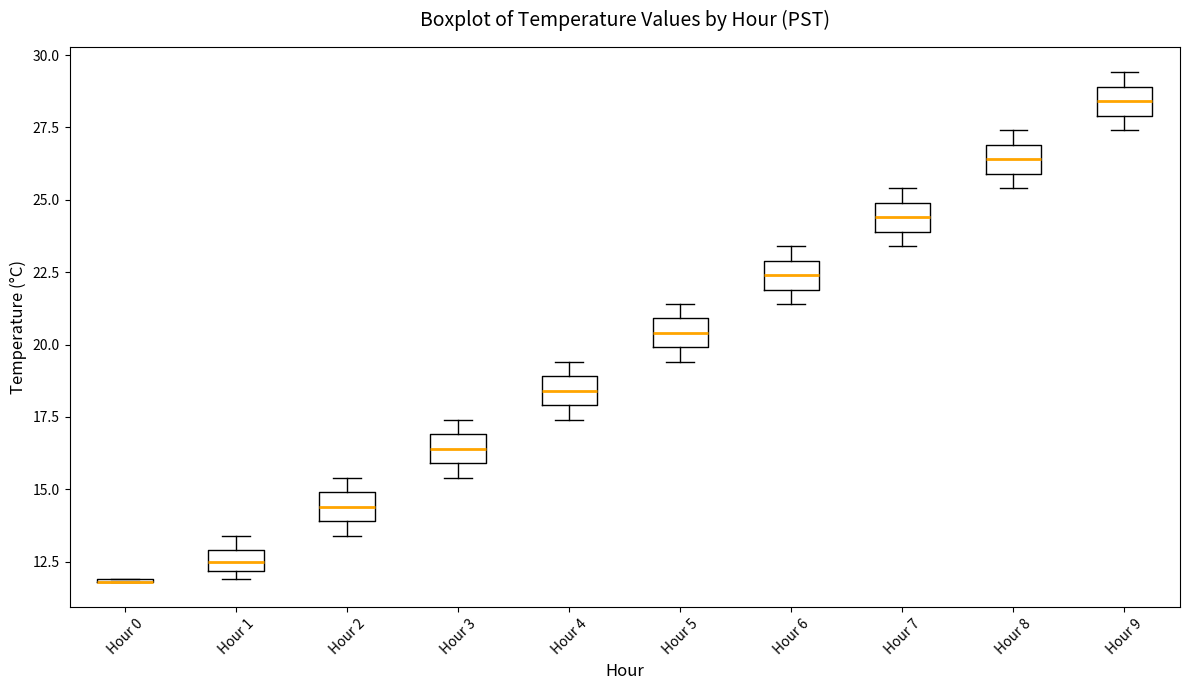

Where is the lower edge of the box for Hour 1 on the y-axis? The values are not printed on the chart, so give them approximately, as read against the axis.

12.0